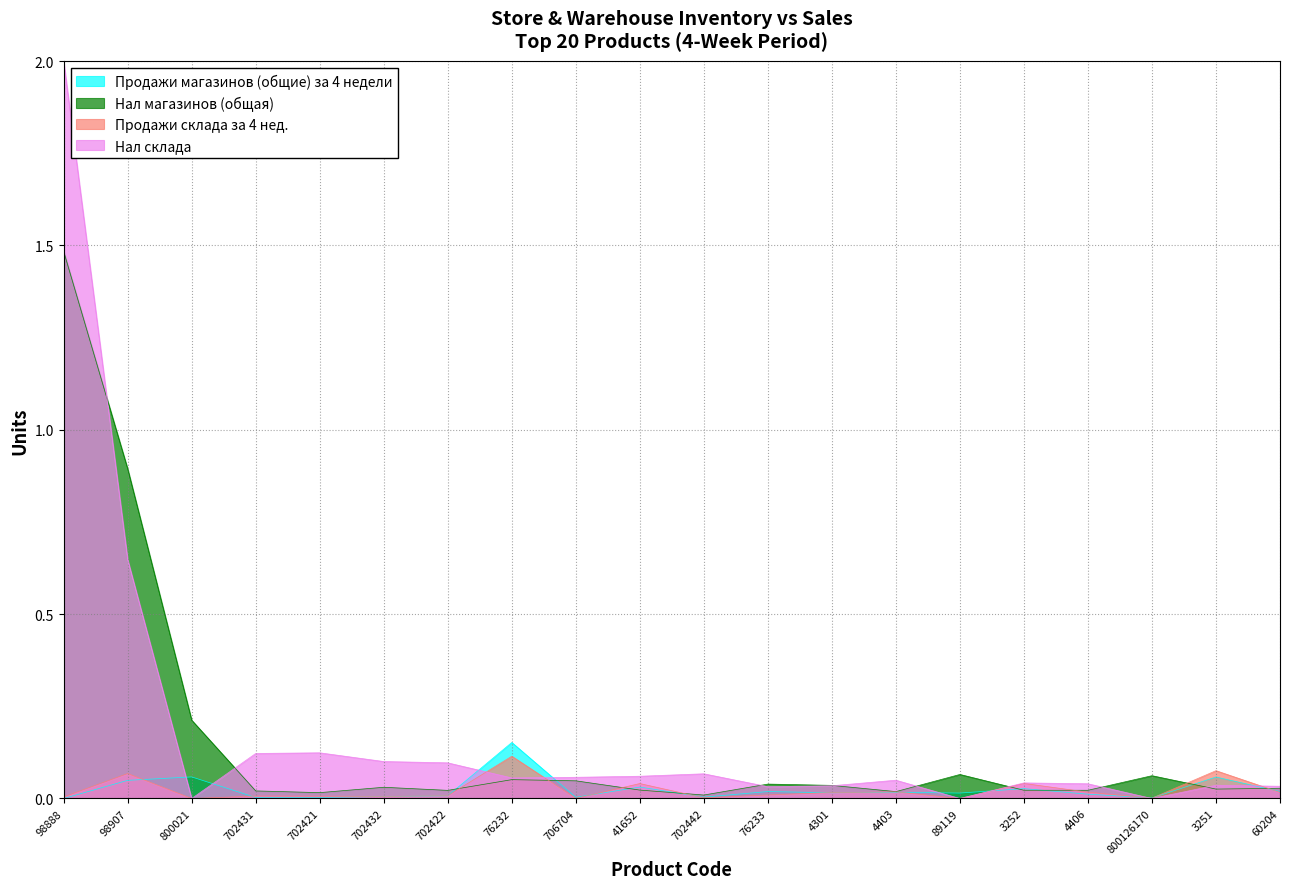

Between 702422 and 800126170, which is larger?

702422